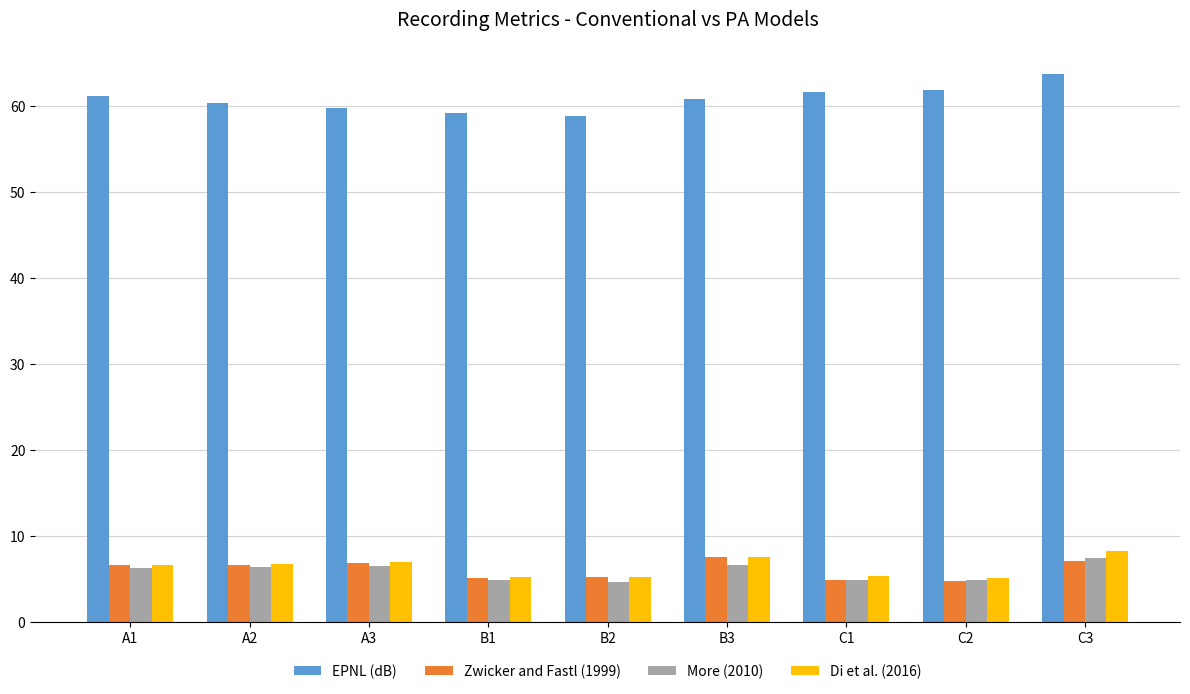

What is the minimum value for EPNL (dB)?

58.9